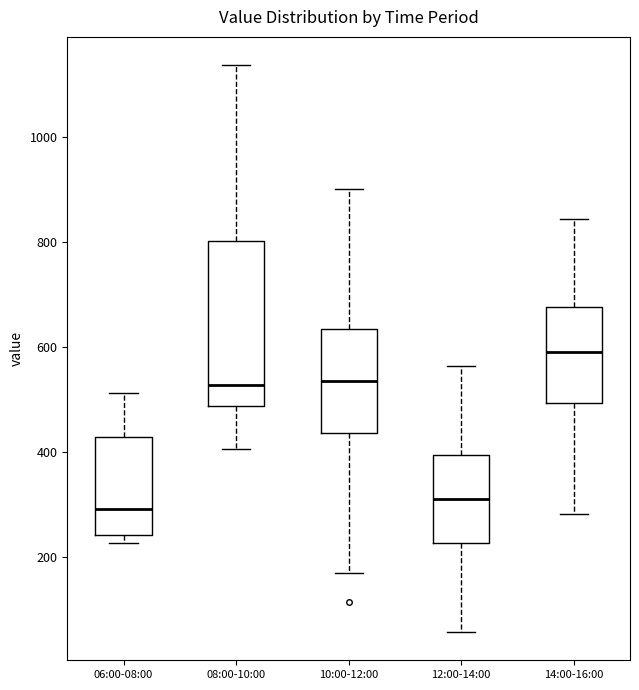

Comparing the boxes themselves (not the whiskers), which one is the tallest?

08:00-10:00